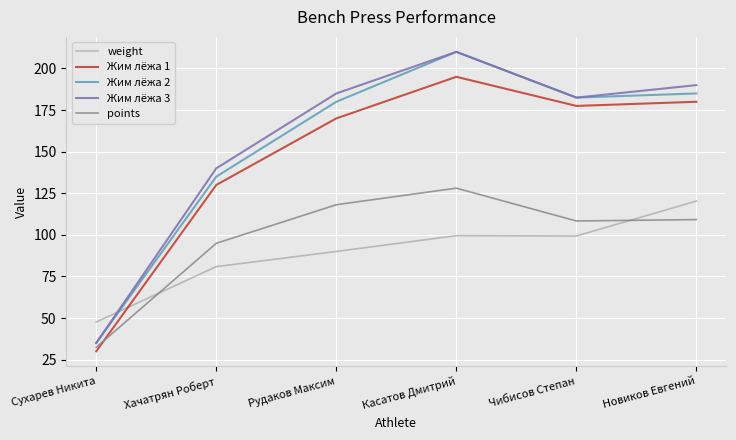

At which label does Жим лёжа 1 reach its minimum?

Сухарев Никита